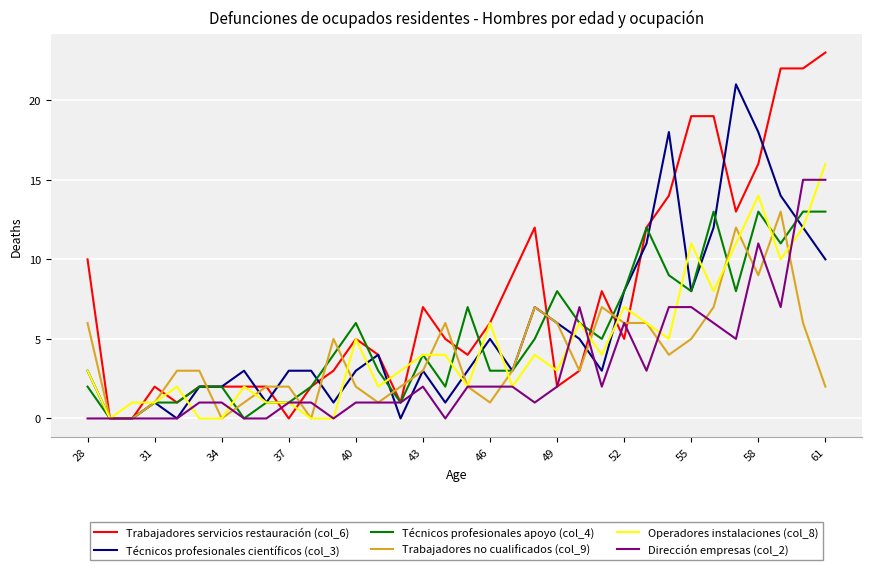

Which series has the widest spread of values?

Trabajadores servicios restauración (col_6)